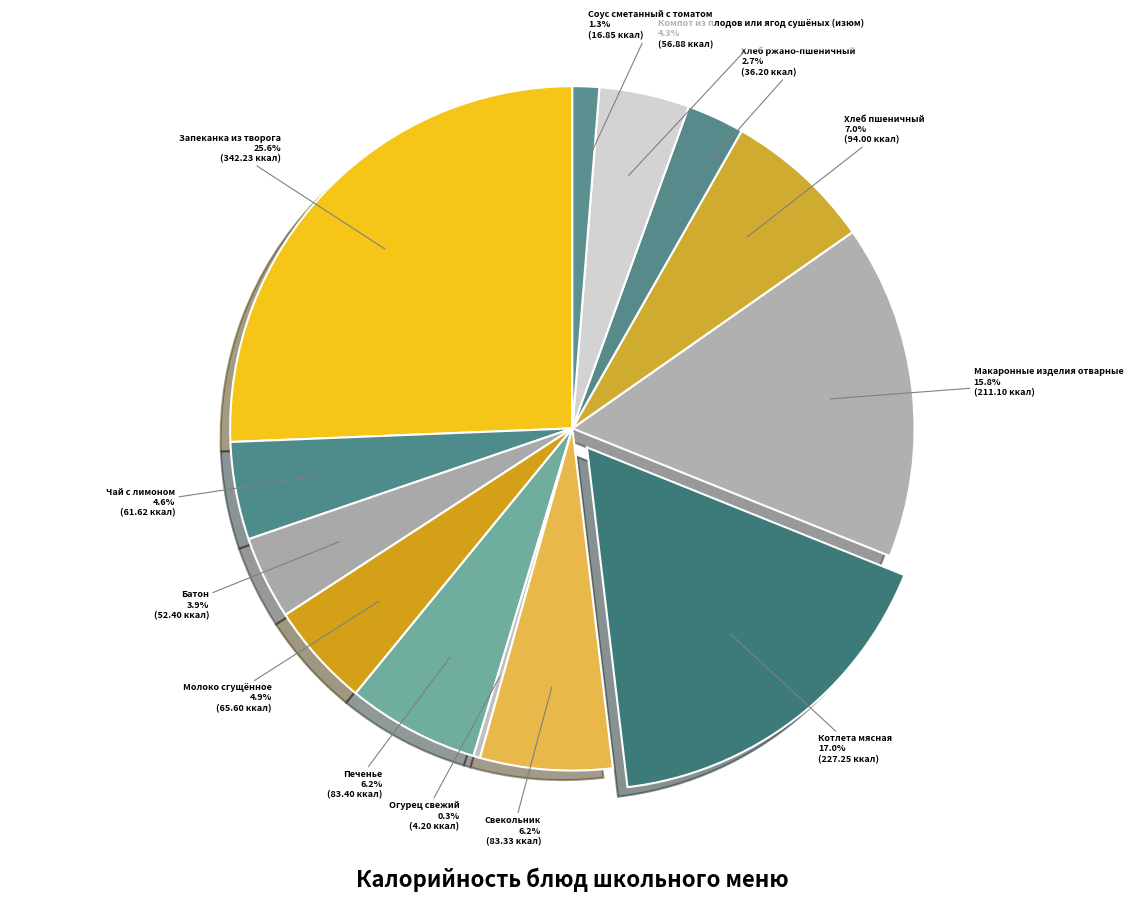

What is the largest slice in the pie chart?

Запеканка из творога